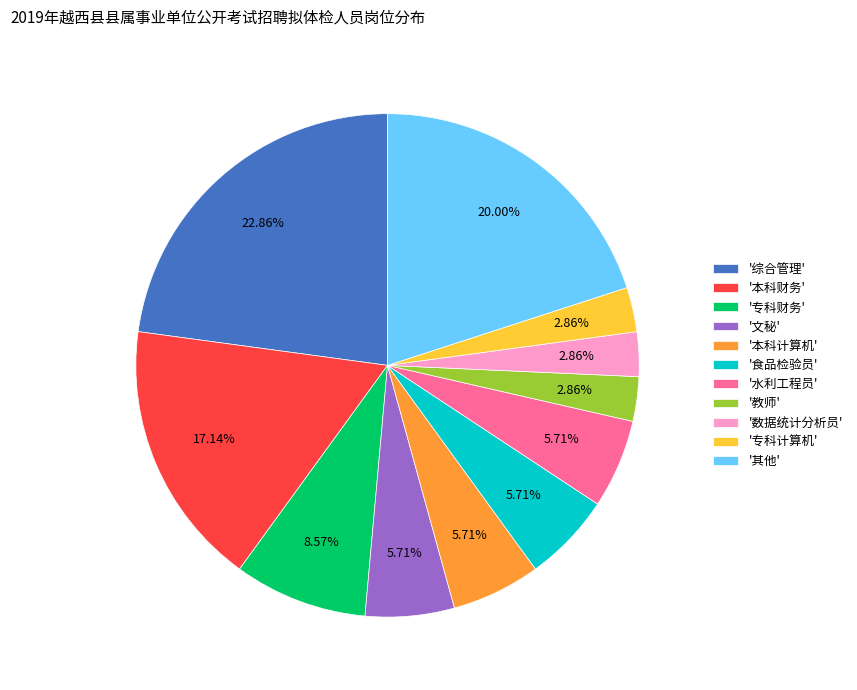

What is the ratio of the value at '专科财务' to the value at '其他'?

0.4